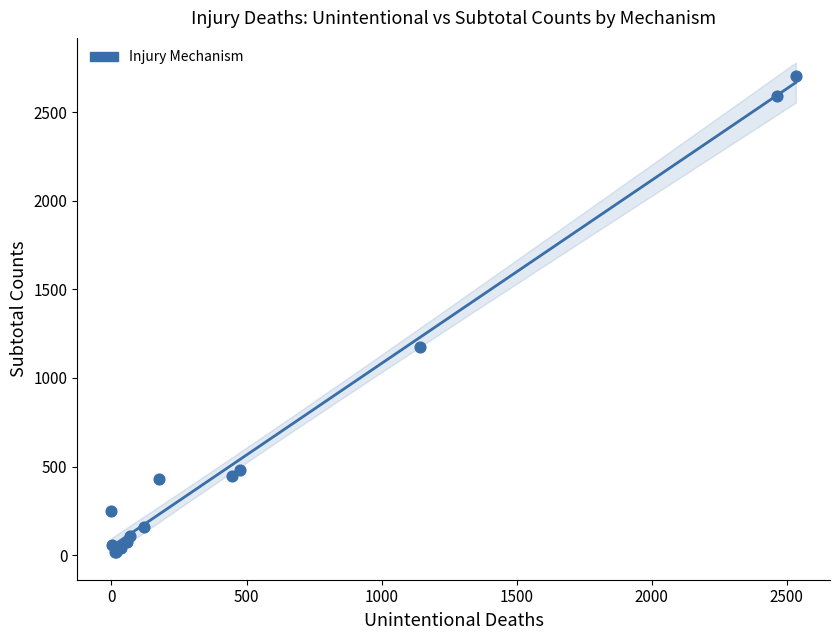

What Y value in the scatter plot is closest to 1360?

1176